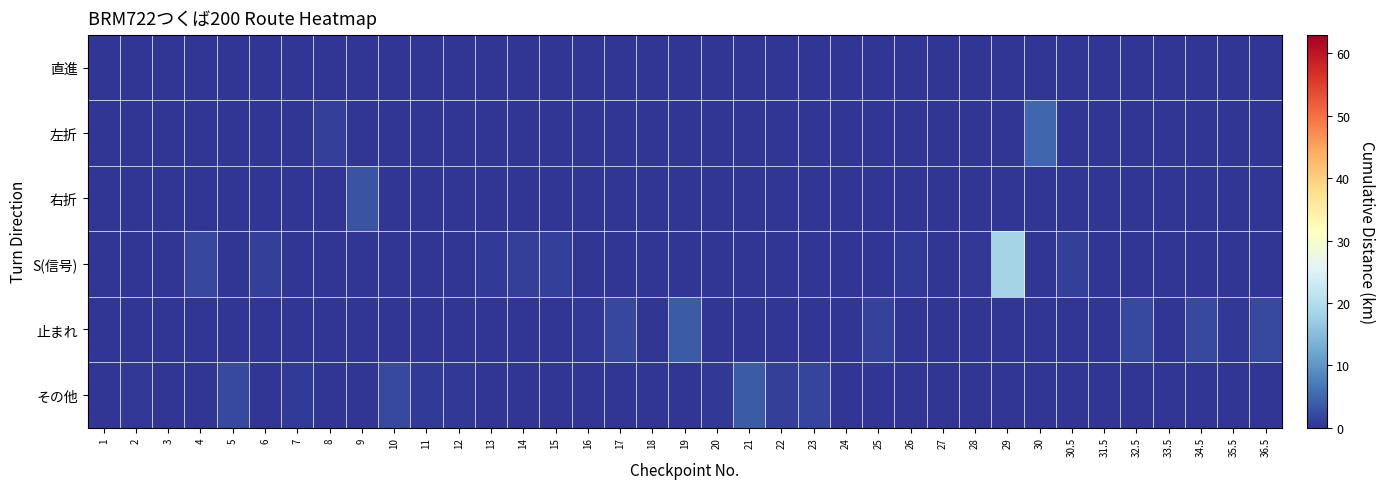

Reading left to right, transcribe all the data shown in this chart.

直進: 1=0.0	2=0.0	3=0.0	4=0.0	5=0.0	6=0.0	7=0.0	8=0.0	9=0.0	10=0.0	11=0.0	12=0.0	13=0.0	14=0.0	15=0.0	16=0.0	17=0.0	18=0.0	19=0.0	20=0.0	21=0.0	22=0.0	23=0.0	24=0.0	25=0.0	26=0.0	27=0.0	28=0.0	29=0.0	30=0.0	30.5=0.0	31.5=0.0	32.5=0.0	33.5=0.0	34.5=0.0	35.5=0.0	36.5=0.0
左折: 1=0.0	2=0.0	3=0.0	4=0.0	5=0.0	6=0.0	7=0.0	8=1.0	9=0.0	10=0.0	11=0.0	12=0.0	13=0.0	14=0.0	15=0.0	16=0.0	17=0.0	18=0.0	19=0.0	20=0.0	21=0.0	22=0.0	23=0.0	24=0.0	25=0.0	26=0.0	27=0.0	28=0.0	29=0.0	30=5.0	30.5=0.0	31.5=0.0	32.5=0.0	33.5=0.0	34.5=0.0	35.5=0.0	36.5=0.0
右折: 1=0.0	2=0.0	3=0.0	4=0.0	5=0.0	6=0.0	7=0.0	8=0.0	9=3.1	10=0.0	11=0.0	12=0.0	13=0.0	14=0.0	15=0.0	16=0.0	17=0.0	18=0.0	19=0.0	20=0.0	21=0.0	22=0.0	23=0.0	24=0.0	25=0.0	26=0.0	27=0.0	28=0.0	29=0.0	30=0.0	30.5=0.0	31.5=0.0	32.5=0.0	33.5=0.0	34.5=0.0	35.5=0.0	36.5=0.0
S(信号): 1=0.0	2=0.0	3=0.0	4=1.8	5=0.0	6=1.0	7=0.0	8=0.0	9=0.0	10=0.0	11=0.0	12=0.0	13=0.6	14=1.0	15=1.0	16=0.0	17=0.0	18=0.1	19=0.0	20=0.0	21=0.0	22=0.0	23=0.0	24=0.0	25=0.0	26=0.5	27=0.1	28=0.4	29=18.4	30=0.0	30.5=1.0	31.5=0.0	32.5=0.0	33.5=0.0	34.5=0.0	35.5=0.0	36.5=0.0
止まれ: 1=0.0	2=0.0	3=0.0	4=0.0	5=0.0	6=0.0	7=0.0	8=0.0	9=0.0	10=0.0	11=0.0	12=0.0	13=0.0	14=0.0	15=0.0	16=0.3	17=1.8	18=0.0	19=3.9	20=0.0	21=0.0	22=0.0	23=0.0	24=0.0	25=1.4	26=0.0	27=0.0	28=0.0	29=0.0	30=0.0	30.5=0.0	31.5=0.1	32.5=2.2	33.5=0.1	34.5=2.2	35.5=0.4	36.5=2.2
その他: 1=0.0	2=0.3	3=0.2	4=0.0	5=2.1	6=0.0	7=0.5	8=0.0	9=0.0	10=2.2	11=0.5	12=0.4	13=0.0	14=0.0	15=0.0	16=0.0	17=0.0	18=0.0	19=0.0	20=0.3	21=3.8	22=1.0	23=1.7	24=0.2	25=0.0	26=0.0	27=0.0	28=0.0	29=0.0	30=0.0	30.5=0.0	31.5=0.0	32.5=0.0	33.5=0.0	34.5=0.0	35.5=0.0	36.5=0.0